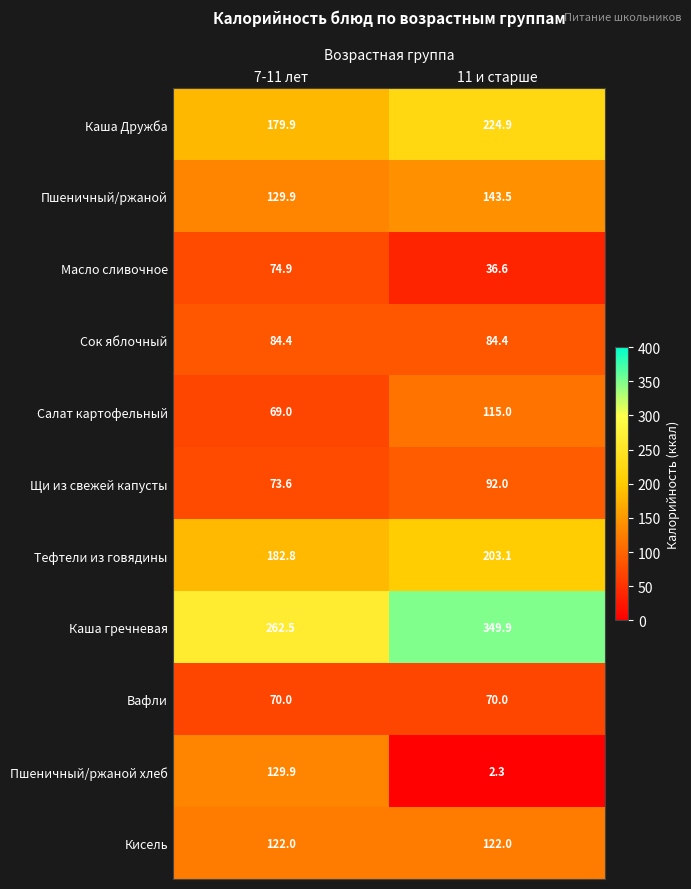

Reading left to right, extract all data points from this chart.

Каша Дружба: 179.9	224.9
Пшеничный/ржаной: 129.9	143.5
Масло сливочное: 74.9	36.6
Сок яблочный: 84.4	84.4
Салат картофельный: 69.0	115.0
Щи из свежей капусты: 73.6	92.0
Тефтели из говядины: 182.8	203.1
Каша гречневая: 262.5	349.9
Вафли: 70.0	70.0
Пшеничный/ржаной хлеб: 129.9	2.3
Кисель: 122.0	122.0